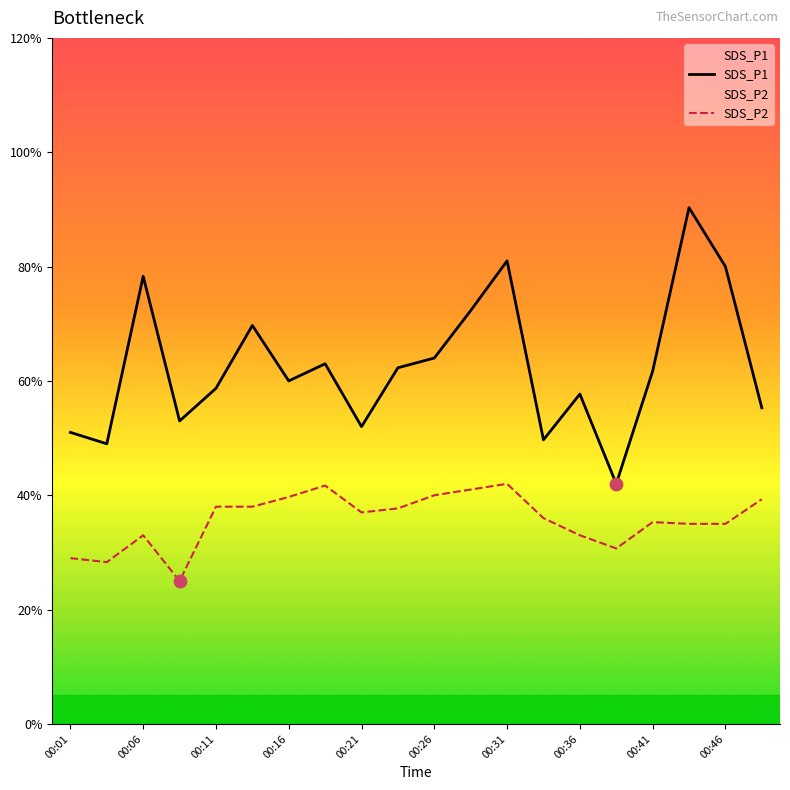

Is the value of SDS_P2 at 00:09 greater than the value of SDS_P1 at 00:26?

No